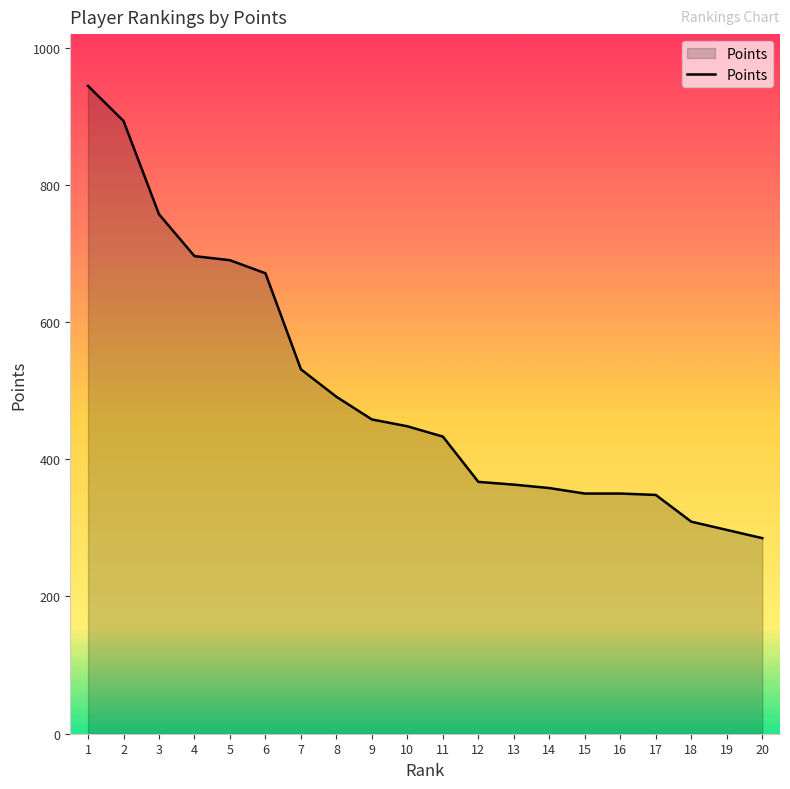

What is the change in value from 3 to 12?

-390